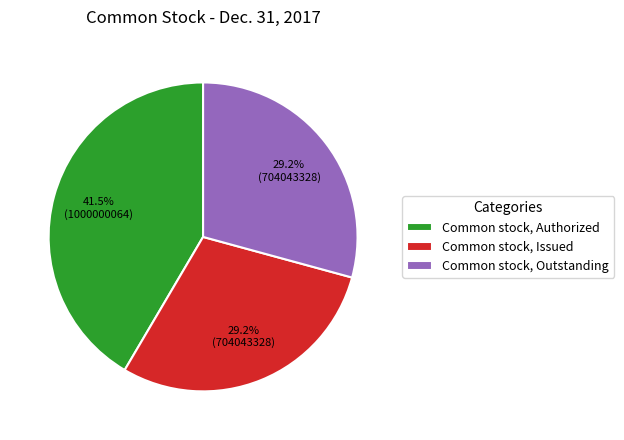

Which category has the biggest portion of the pie?

Common stock, Authorized